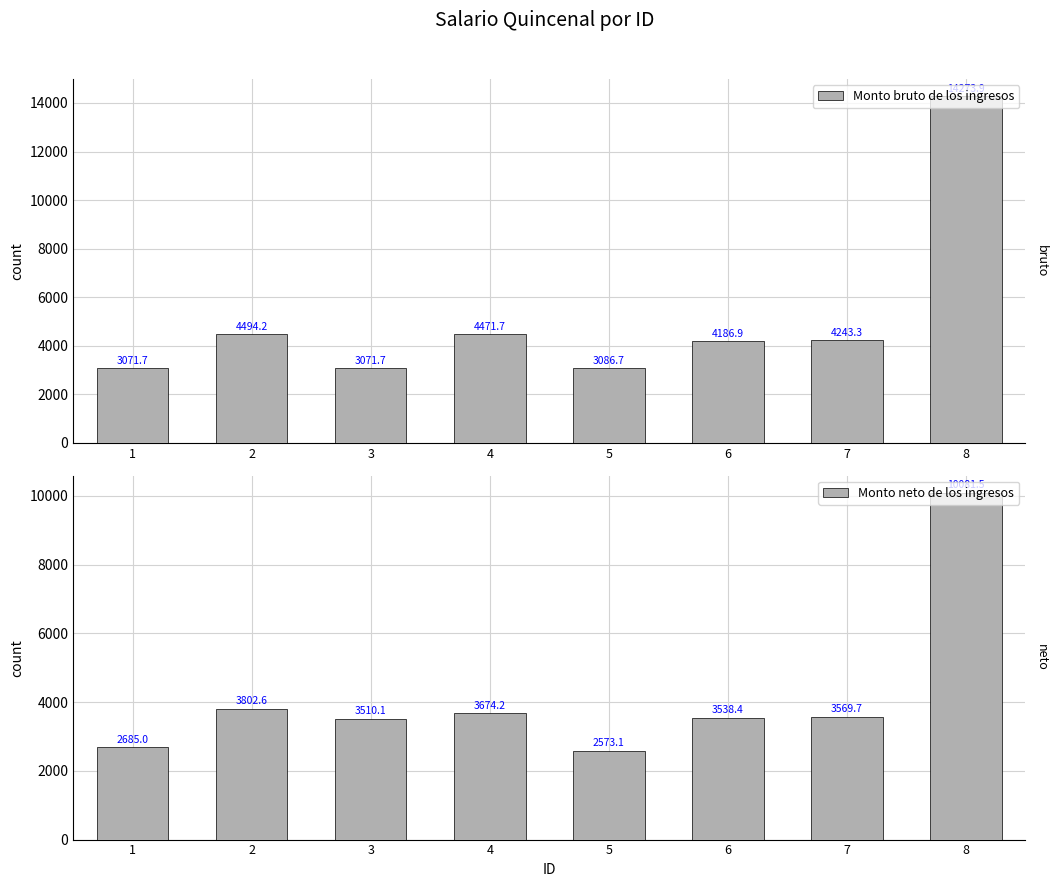

Which category has the highest value in the Monto neto de los ingresos series?

8